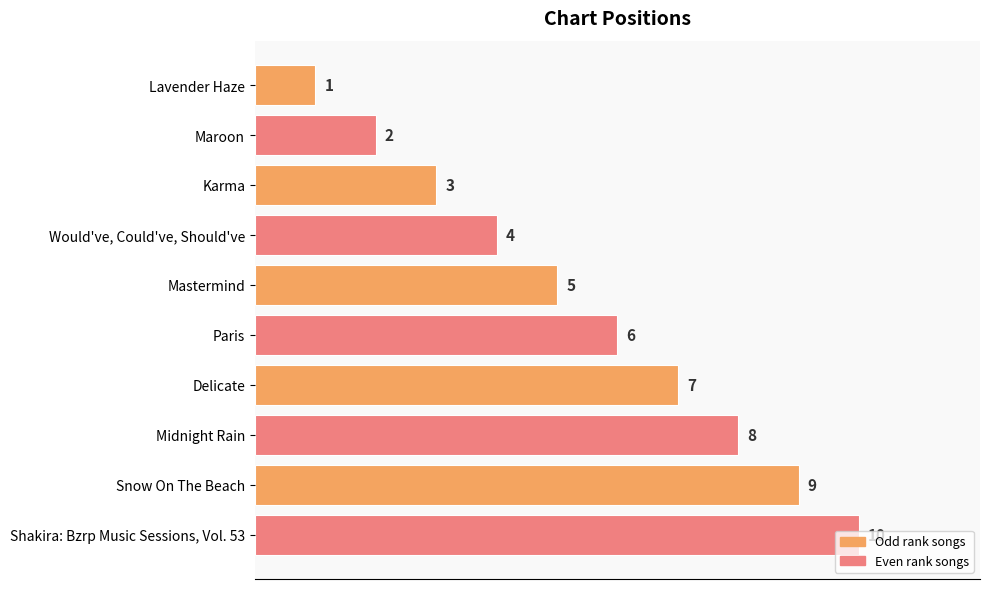

What is the label of the 4th bar from the top?

Would've, Could've, Should've